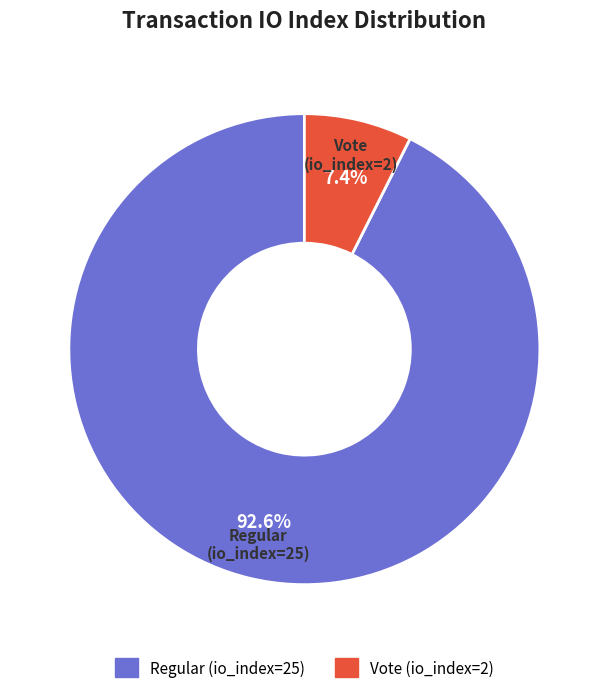

Which has a higher value, Vote (io_index=2) or Regular (io_index=25)?

Regular (io_index=25)